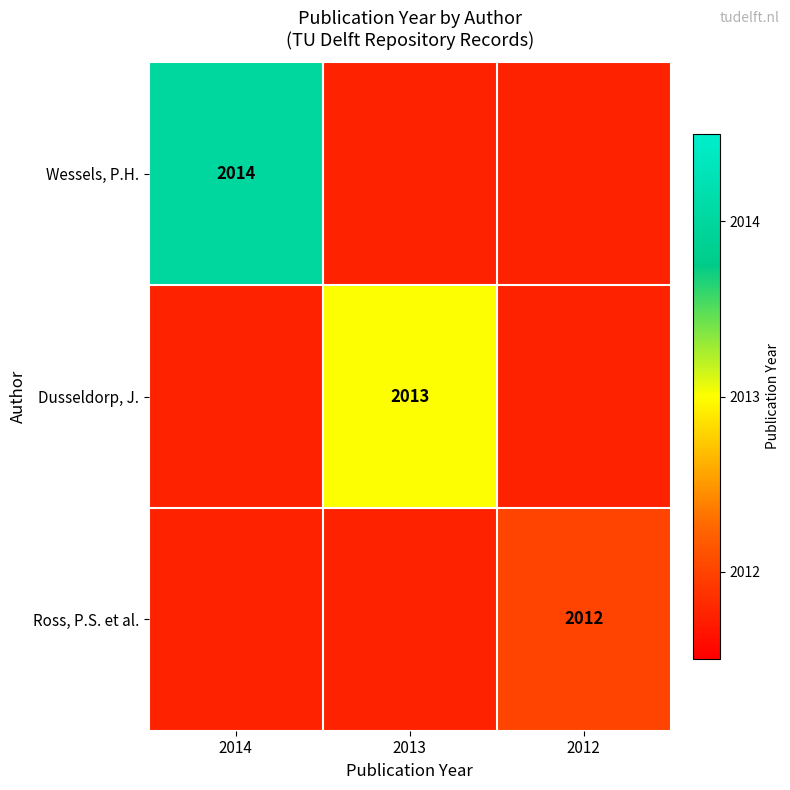

The value of Ross, P.S. et al. at 2012 is 2012. True or false?

True